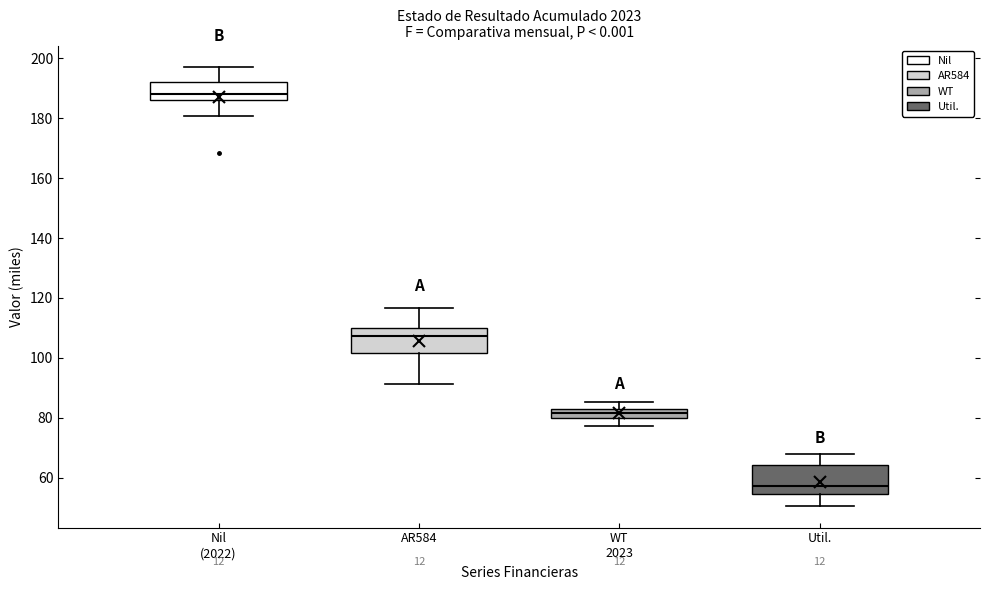

Where does the median line of the box for AR584 sit on the y-axis? The values are not printed on the chart, so give them approximately, as read against the axis.

108